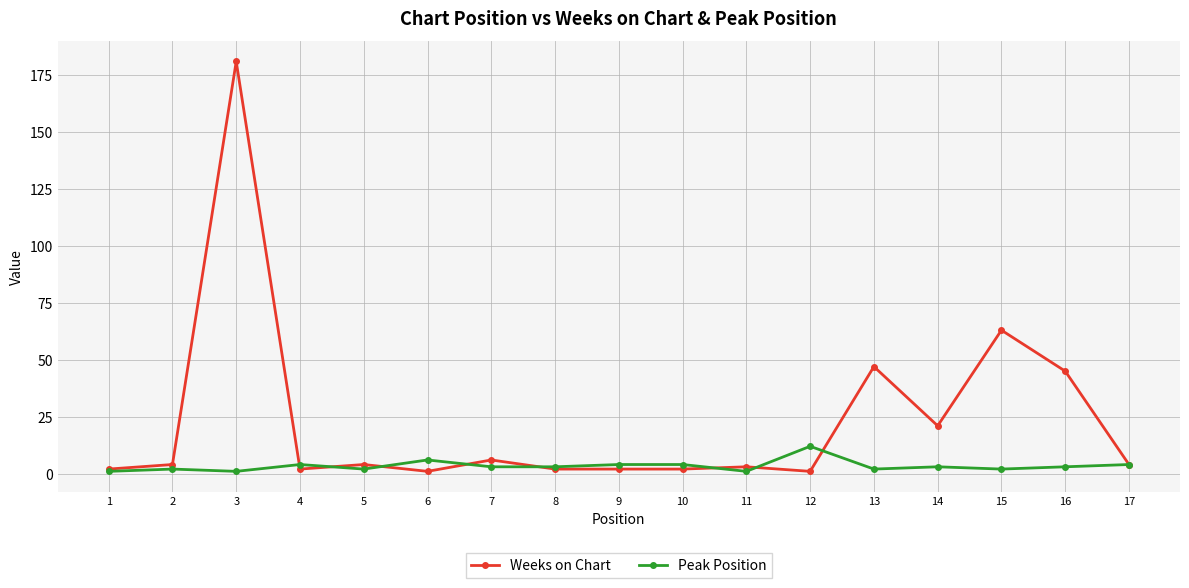

At 6, list the series in order from smallest to largest.

Weeks on Chart, Peak Position